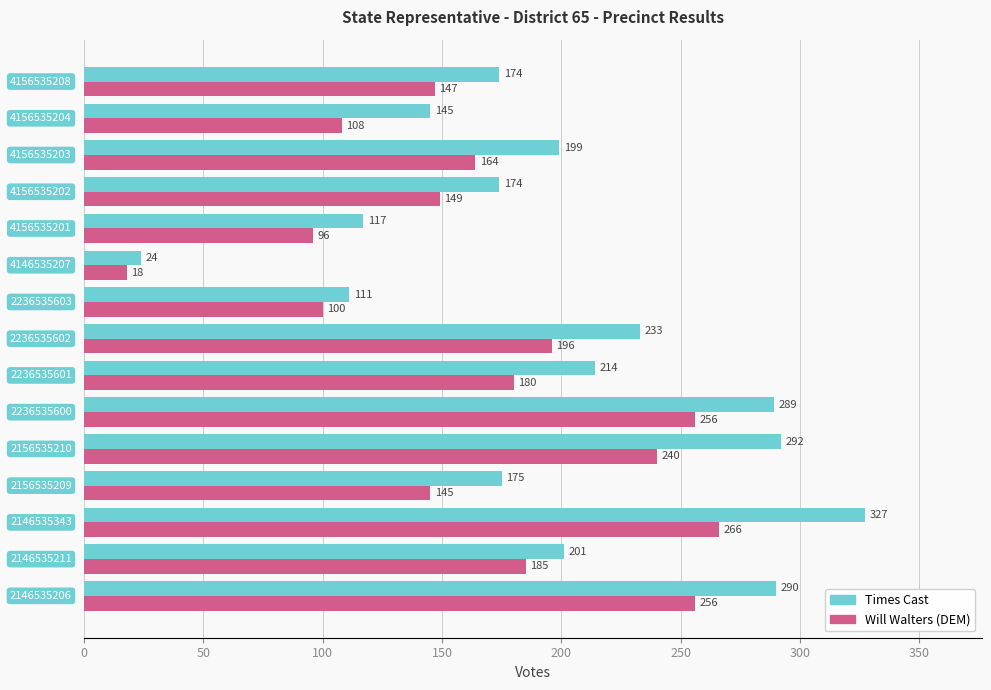

What is the maximum value for Will Walters (DEM)?

266